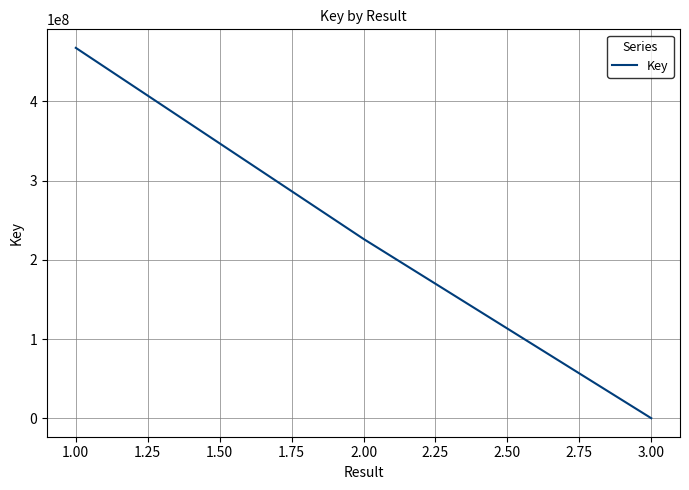

What is the change in value from 1.00 to 2.00?

-241113045